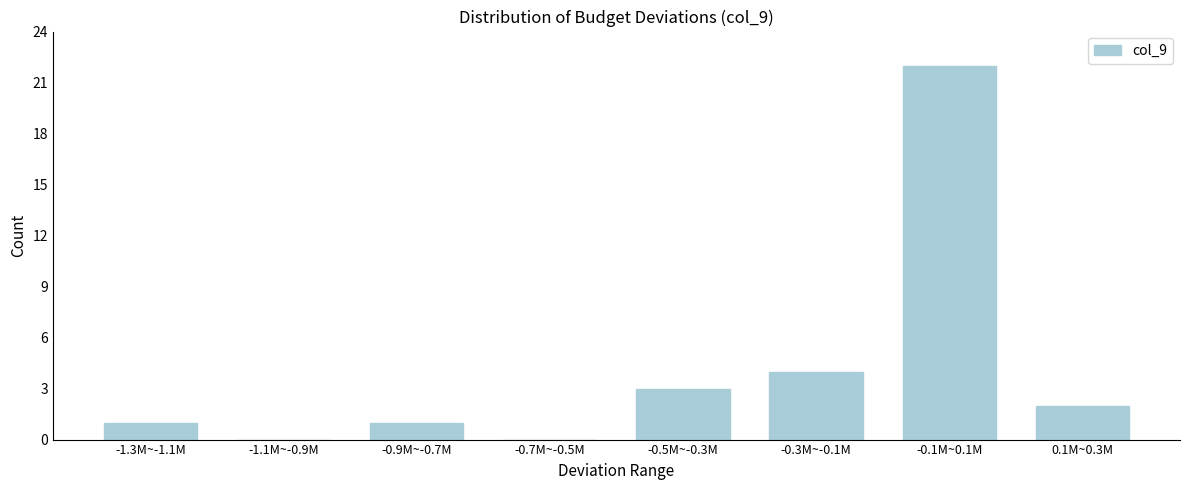

Reading left to right, transcribe all the data shown in this chart.

-1.3M~-1.1M=1	-1.1M~-0.9M=0	-0.9M~-0.7M=1	-0.7M~-0.5M=0	-0.5M~-0.3M=3	-0.3M~-0.1M=4	-0.1M~0.1M=22	0.1M~0.3M=2